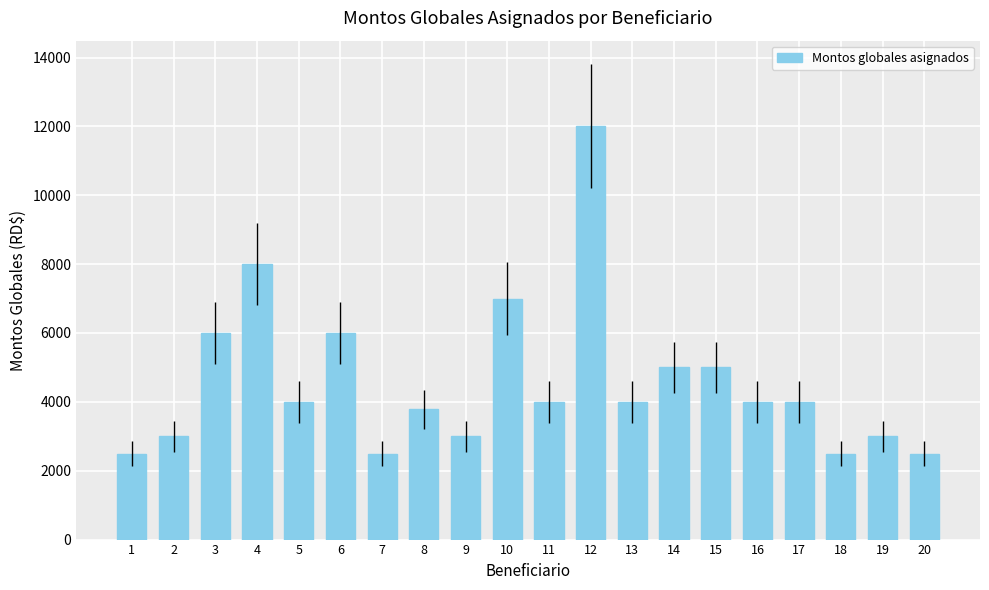

What is the maximum value shown in the chart?

12000.0